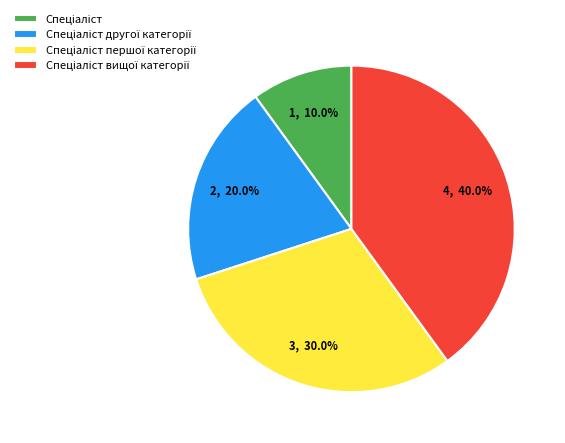

Is there a majority slice in this chart?

No